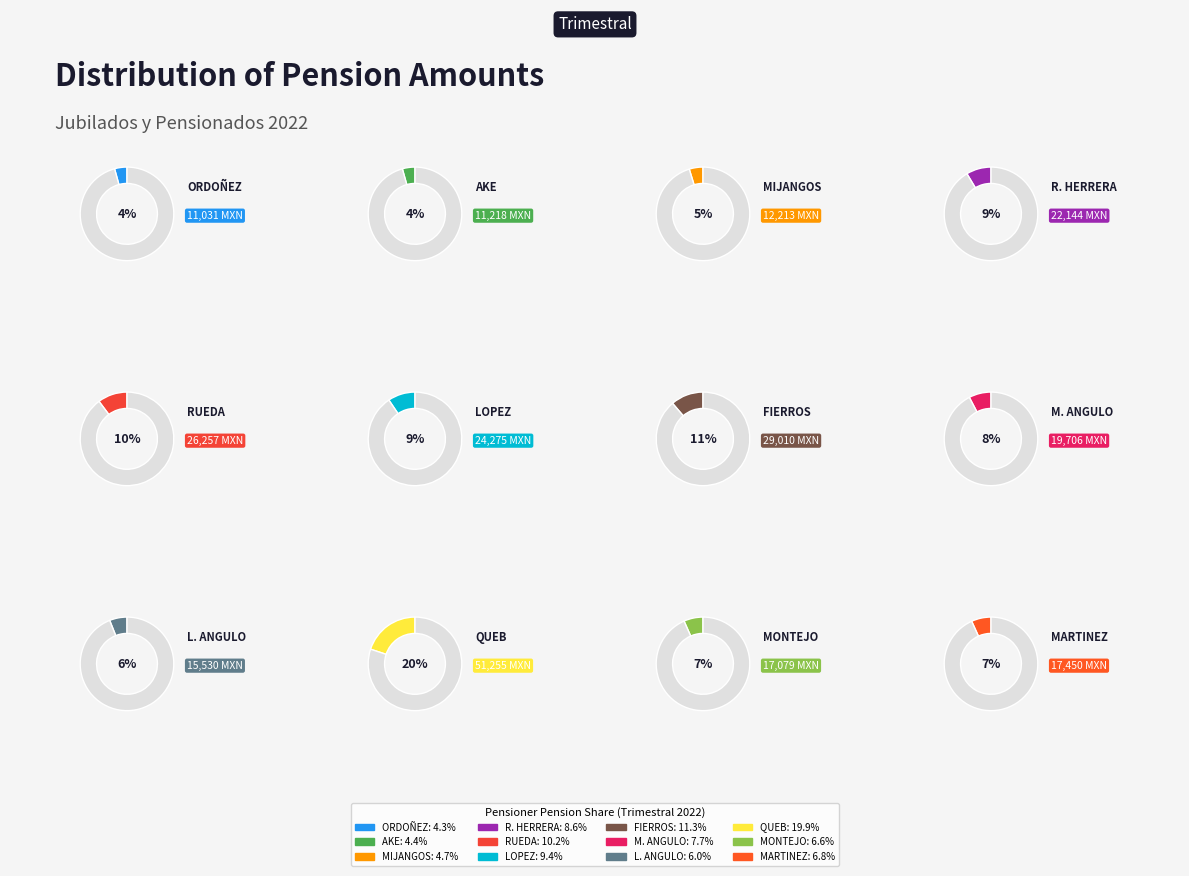

Is the sum of MARIA DEL CARMEN MIJANGOS and GUADALUPE DEL CARMEN FIERROS greater than half?

No